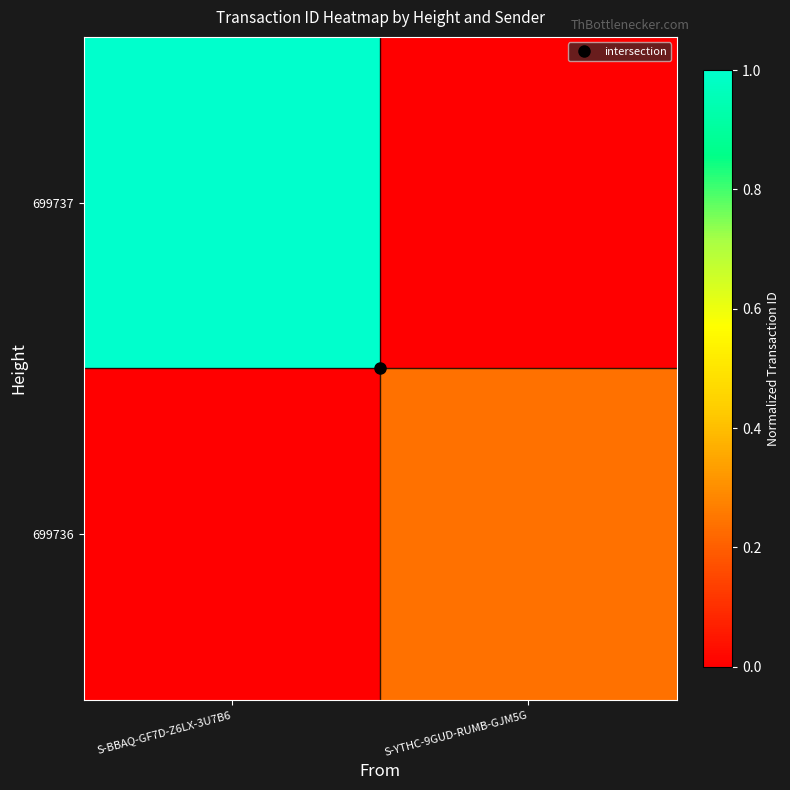

Which series has the largest range (max minus min)?

699737